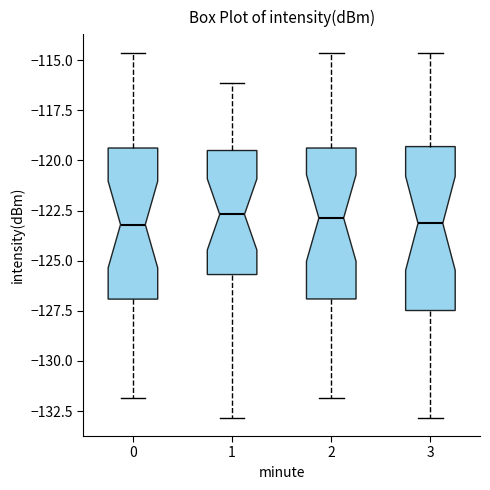

Where does the median line of the box at x = 0 sit on the y-axis? The values are not printed on the chart, so give them approximately, as read against the axis.

-123.0